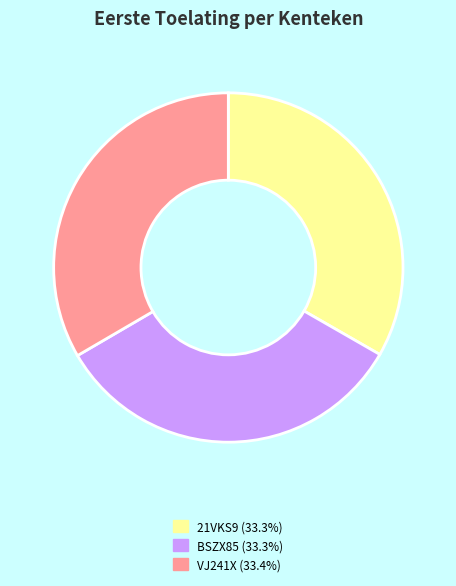

Approximately how many times larger is the value at 21VKS9 (33.3%) compared to BSZX85 (33.3%)?

1.0